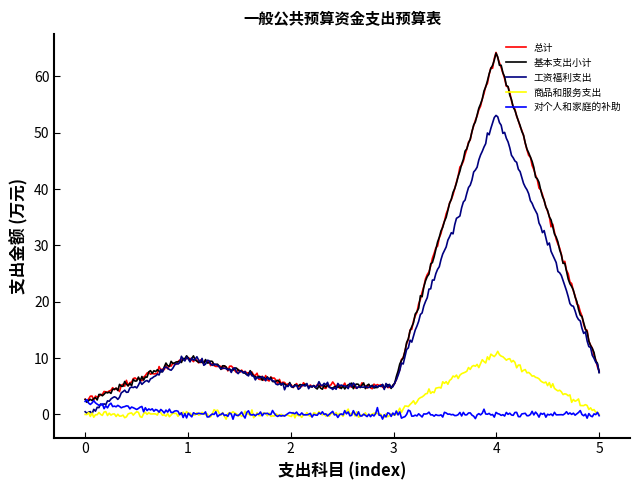

List the series in order of their peak value, lowest first.

对个人和家庭的补助, 商品和服务支出, 工资福利支出, 总计, 基本支出小计